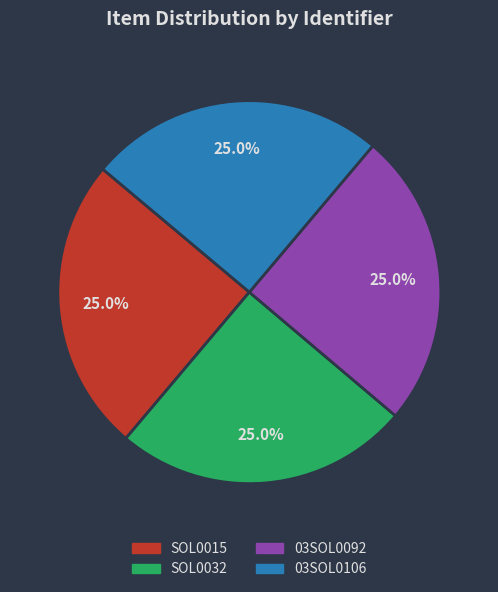

Does any single category account for the majority?

No